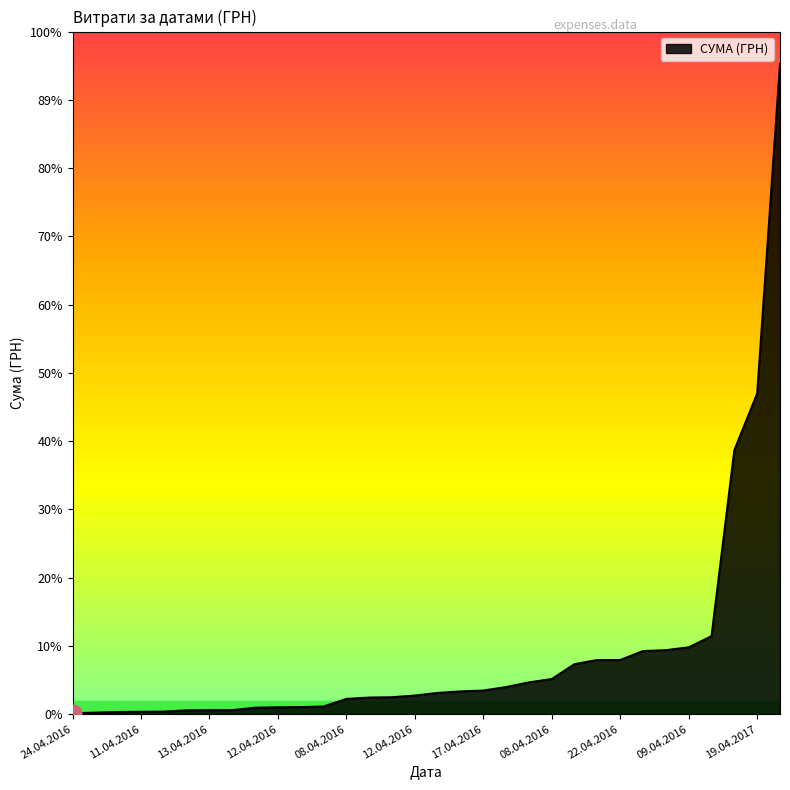

True or false: the data has more than 1 interior local peaks.

False